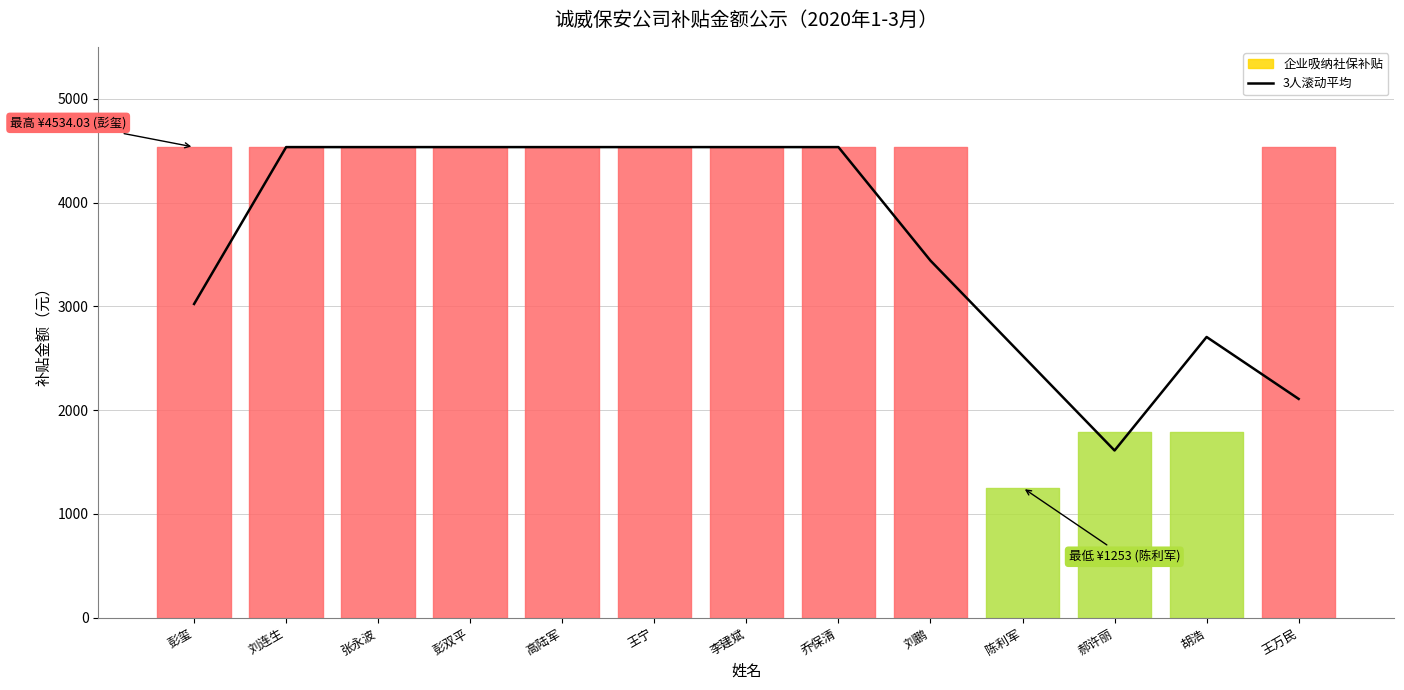

What is the value of the 6th point from the left?

4534.0